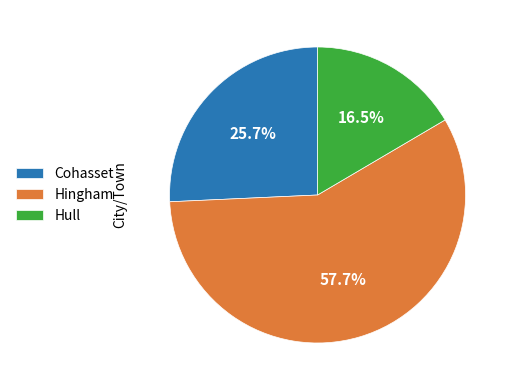

Count the number of slices in the pie.

3